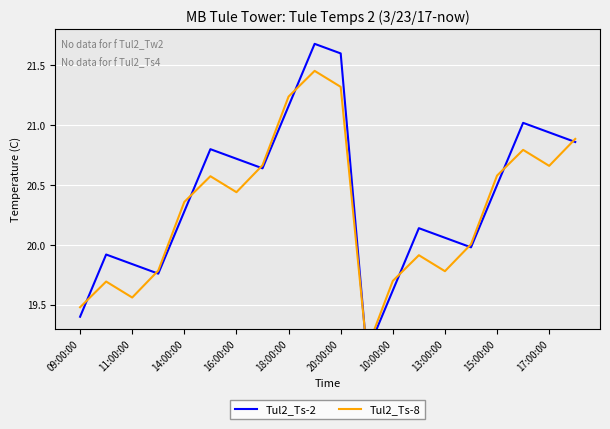

What are all the series names shown in the legend?

Tul2_Ts-2, Tul2_Ts-8